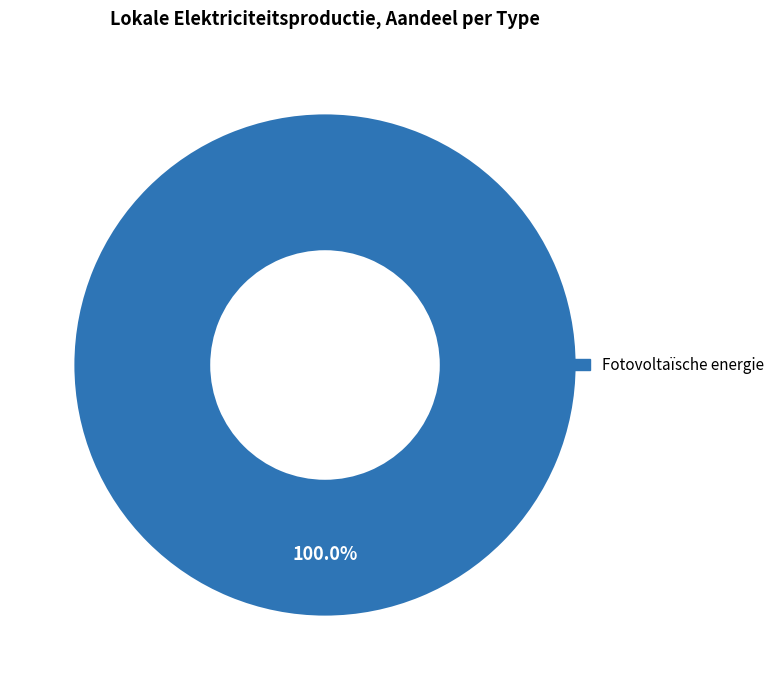

Does any single category account for the majority?

Yes